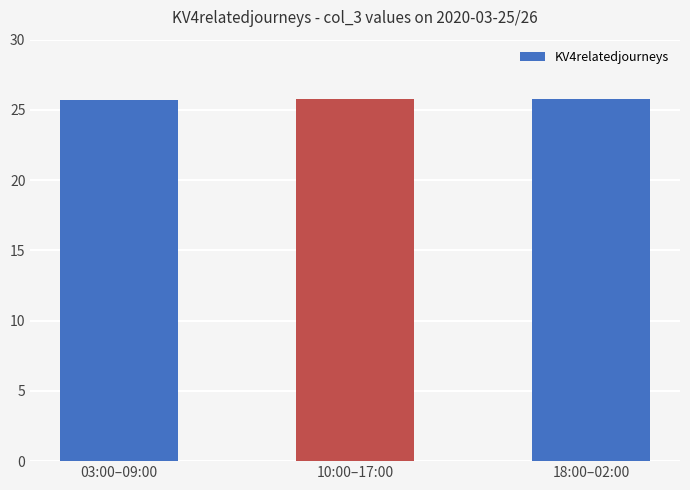

Does the chart contain stacked bars?

No